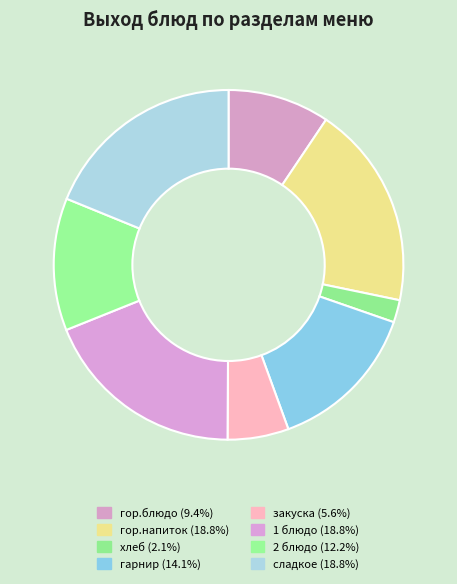

What is the largest slice in the pie chart?

гор.напиток